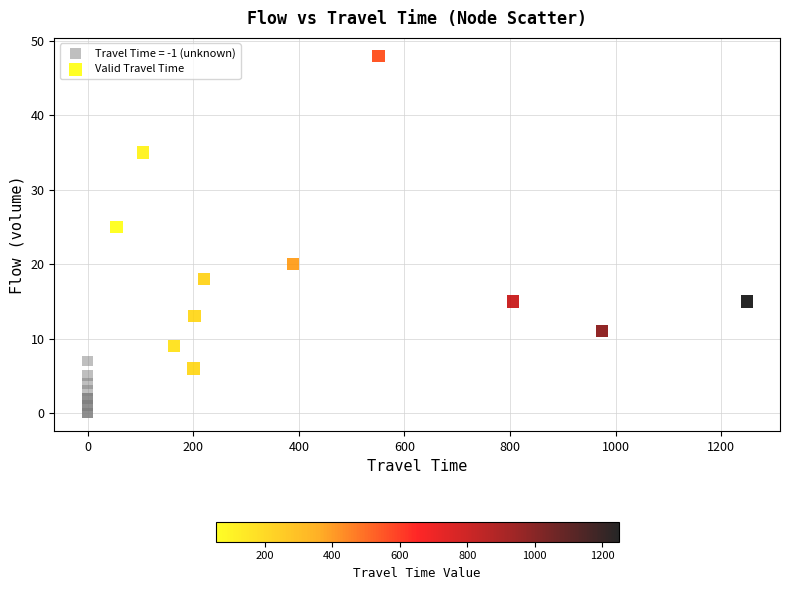

Which series has the largest Y range (max minus min)?

Valid Travel Time